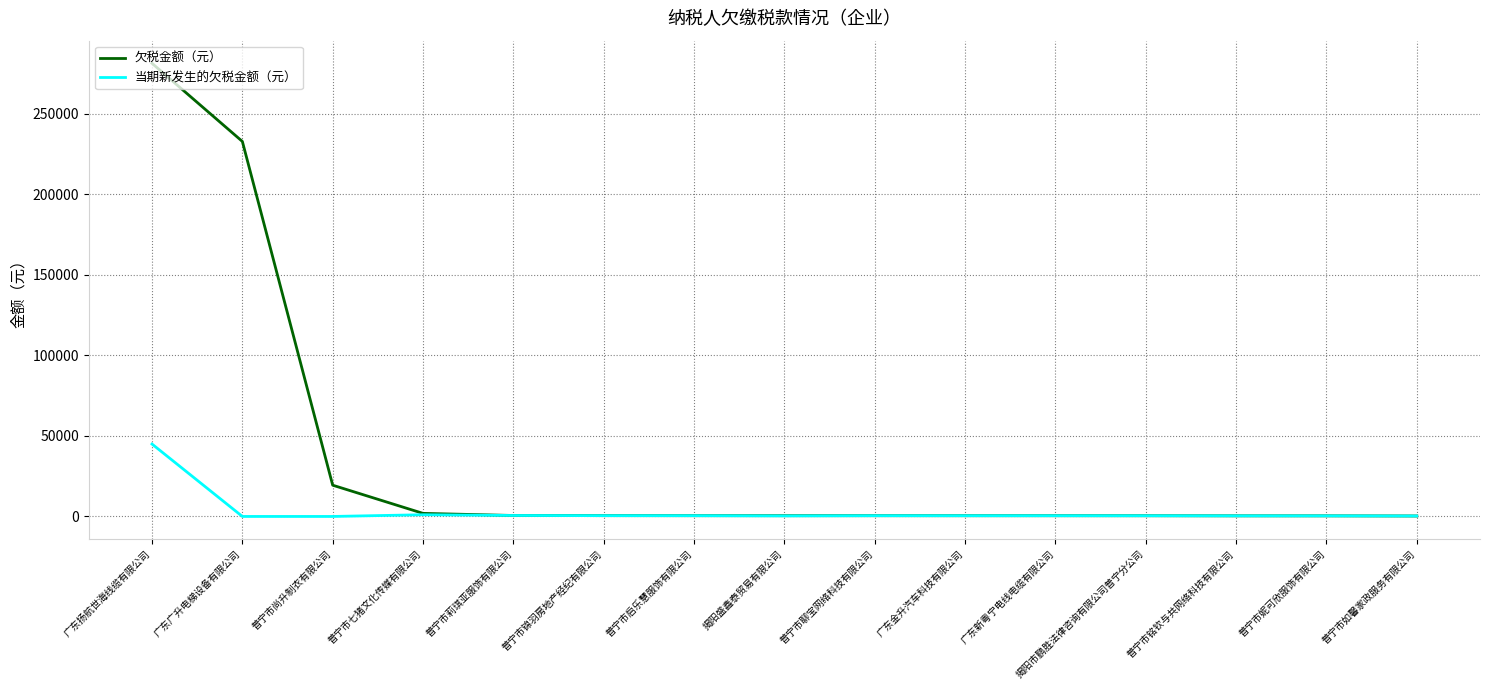

Is it true that 当期新发生的欠税金额（元） equals -29613.2 at 普宁市尚升制衣有限公司?

False